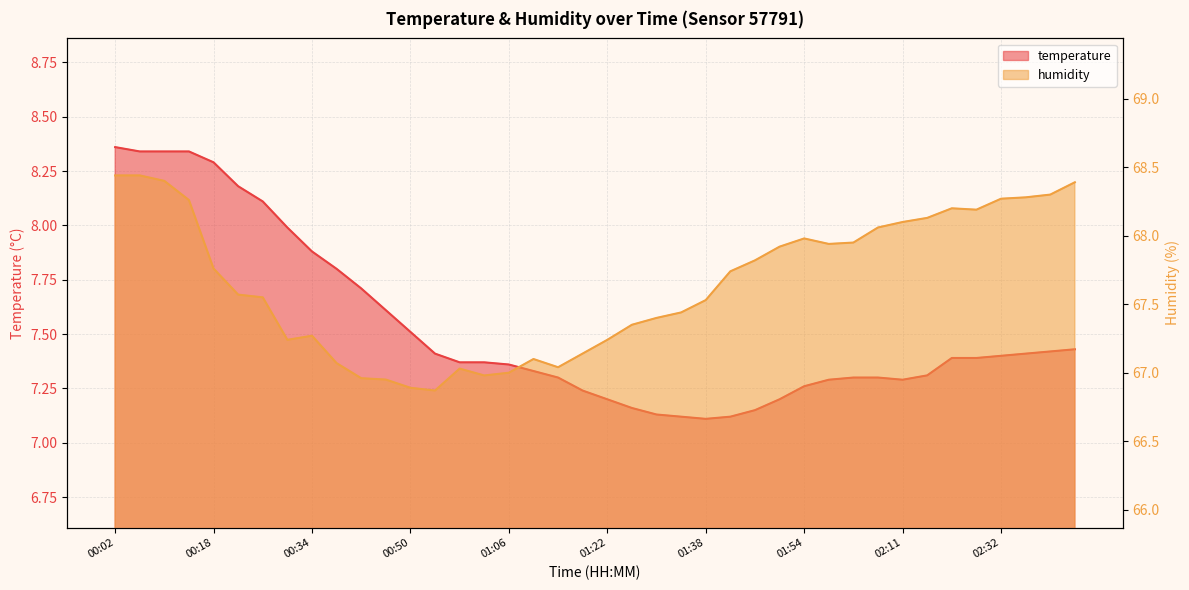

Between 01:26 and 02:15, which series saw the biggest shift?

humidity